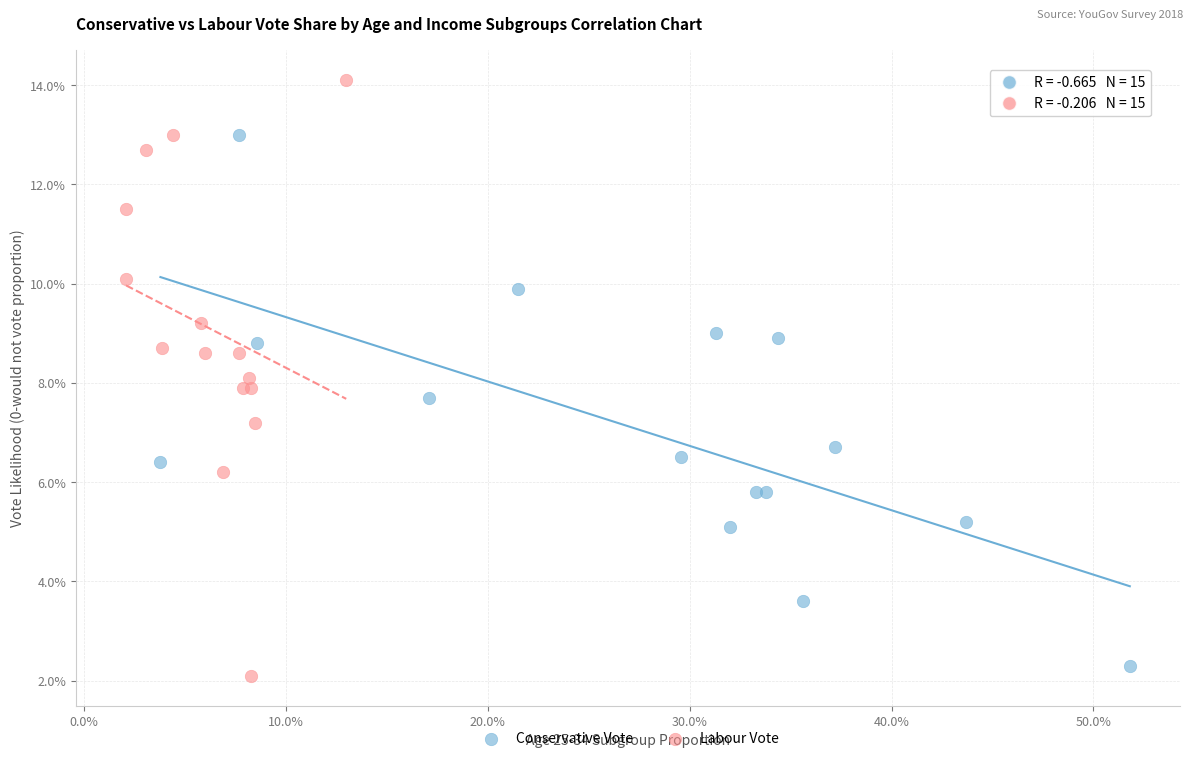

Which series contains the lowest Y value?

Labour Vote